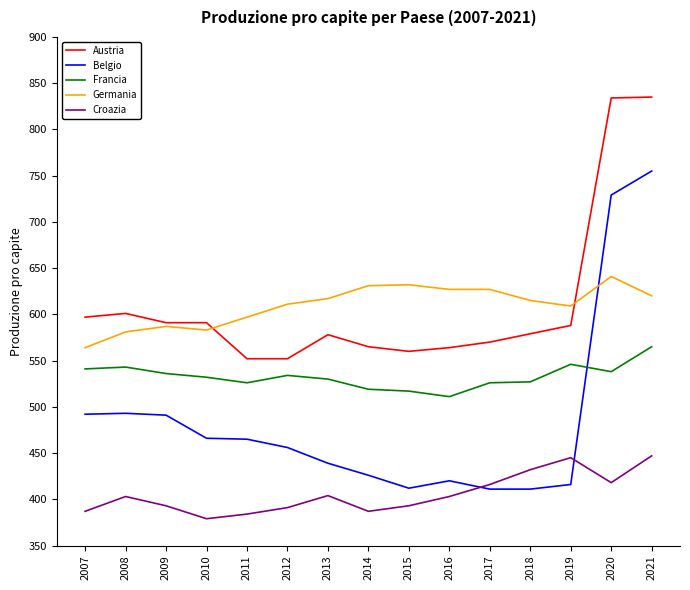

What is the total value across all series at 2008?

2621